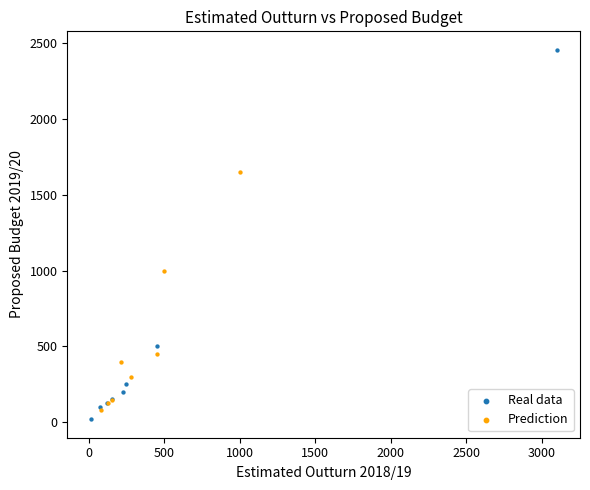

Which series has the largest Y range (max minus min)?

Real data